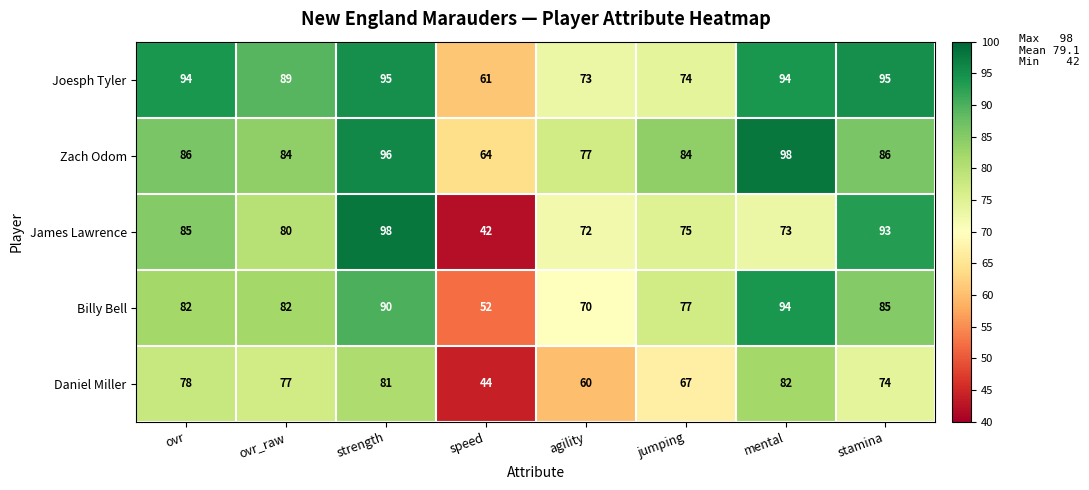

What is the minimum value for Joesph Tyler?

61